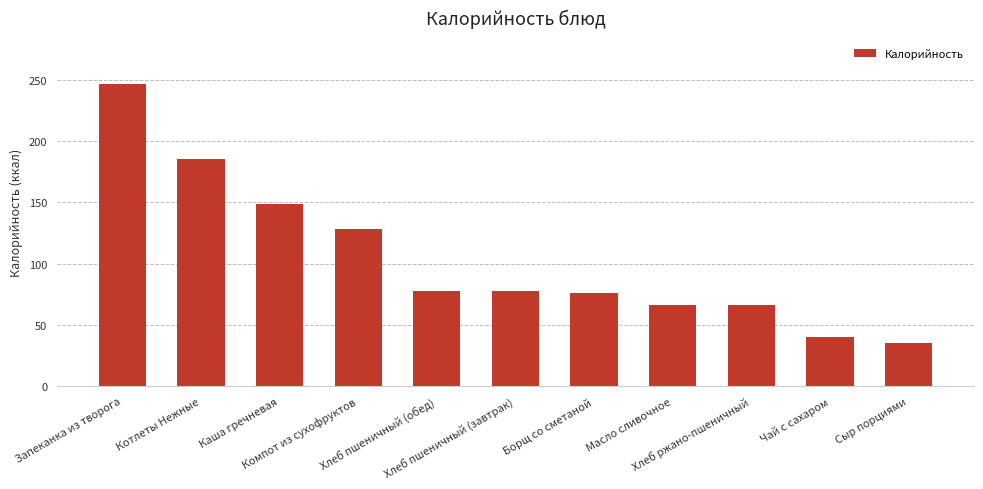

What is the minimum value shown in the chart?

35.0